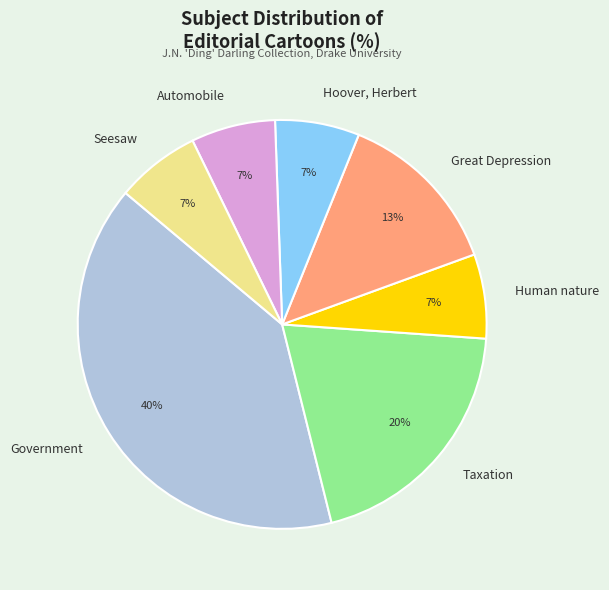

Does Government account for over 50% of the chart?

No